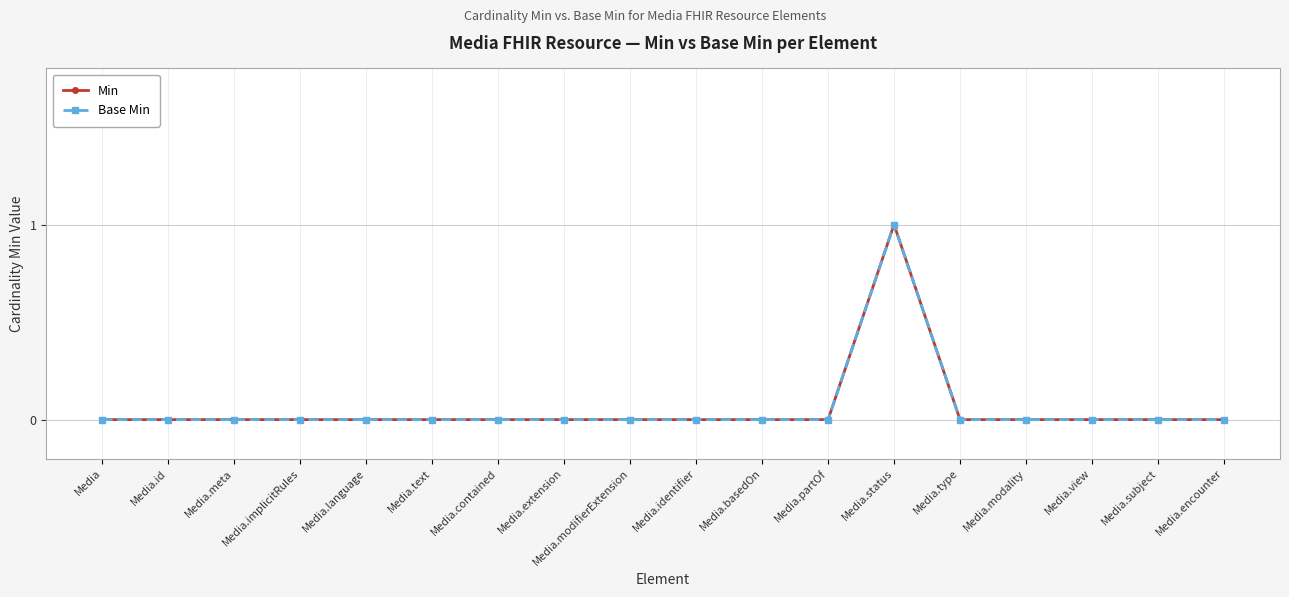

True or false: Base Min and Min cross at least once.

False